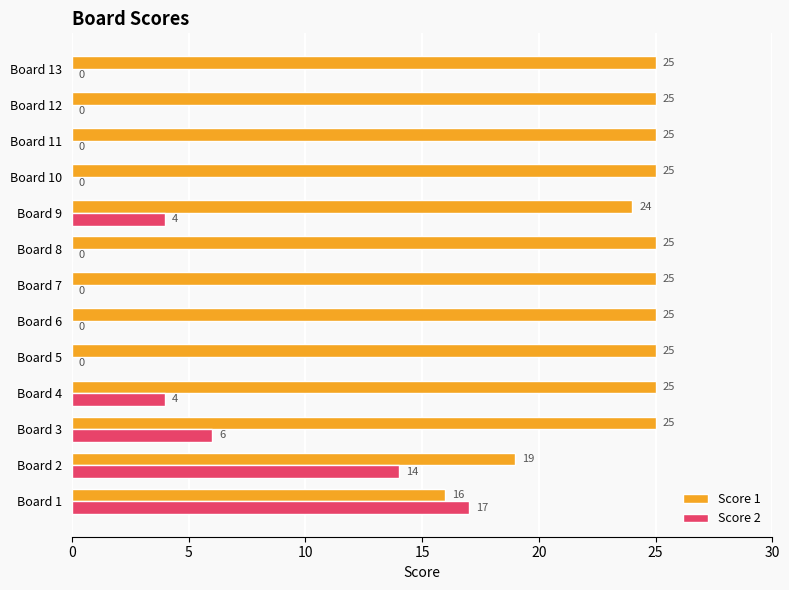

Which series has the largest total across all categories?

Score 1